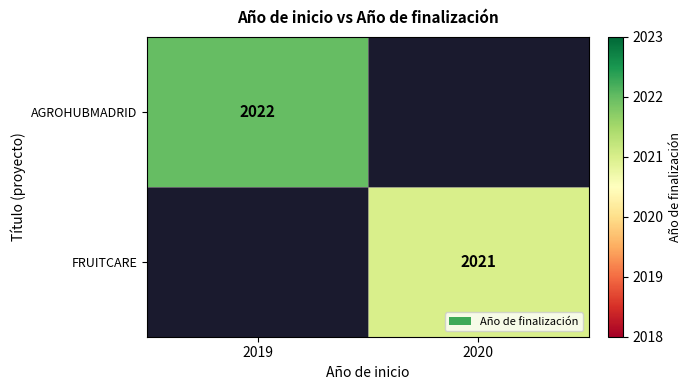

What is the maximum value shown in the chart?

2022.0